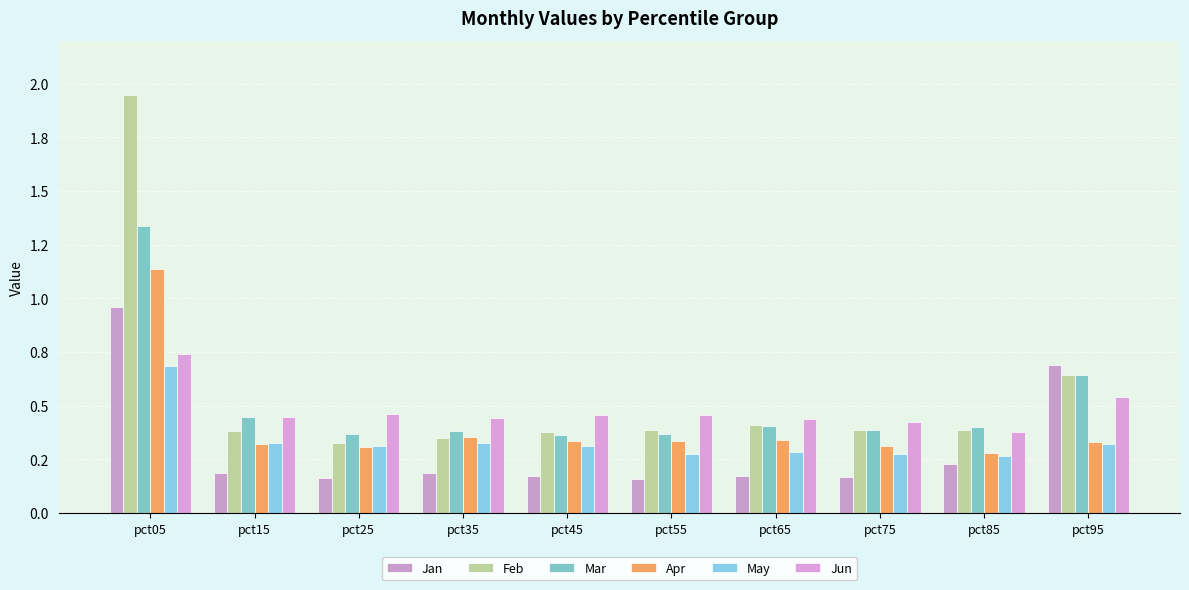

Does the chart contain stacked bars?

No